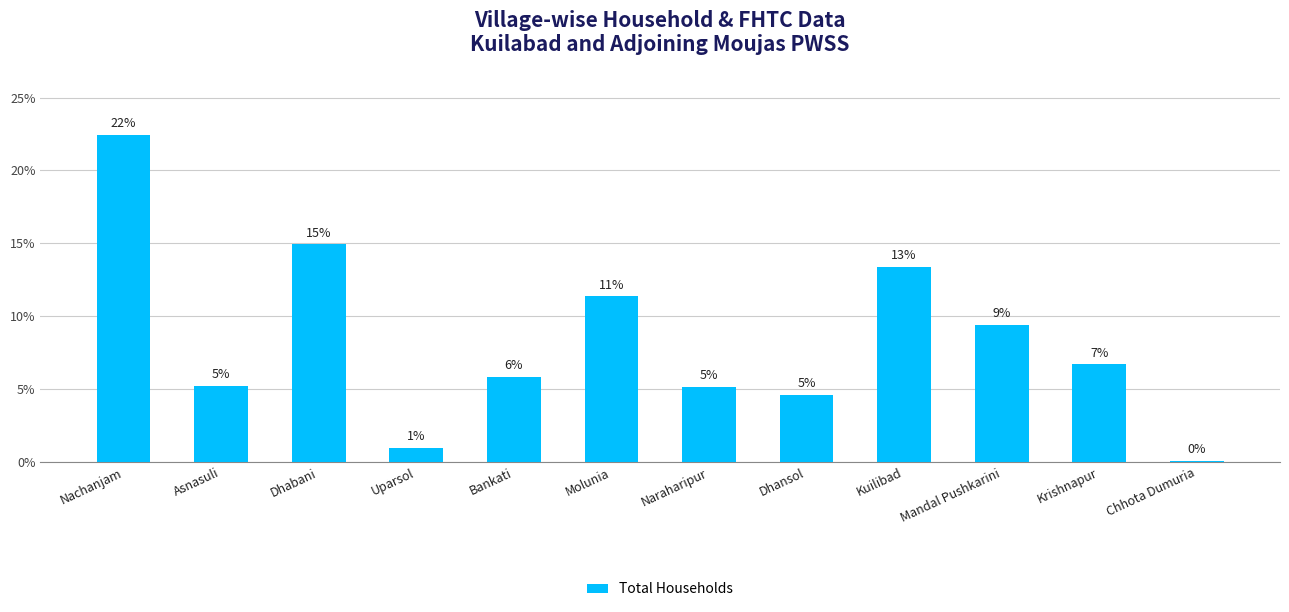

Reading left to right, extract all data points from this chart.

Nachanjam=0.2	Asnasuli=0.1	Dhabani=0.1	Uparsol=0.0	Bankati=0.1	Molunia=0.1	Naraharipur=0.1	Dhansol=0.0	Kuilibad=0.1	Mandal Pushkarini=0.1	Krishnapur=0.1	Chhota Dumuria=0.0